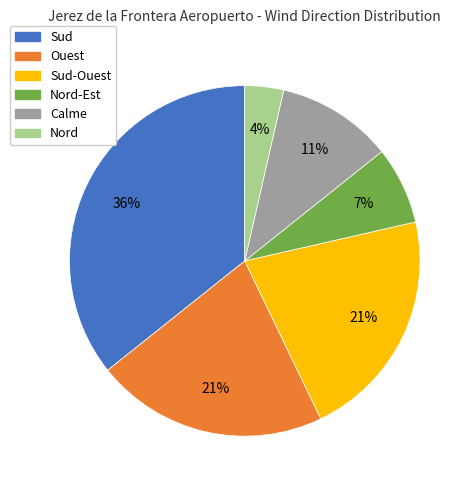

Is there any slice that represents more than half of the pie?

No